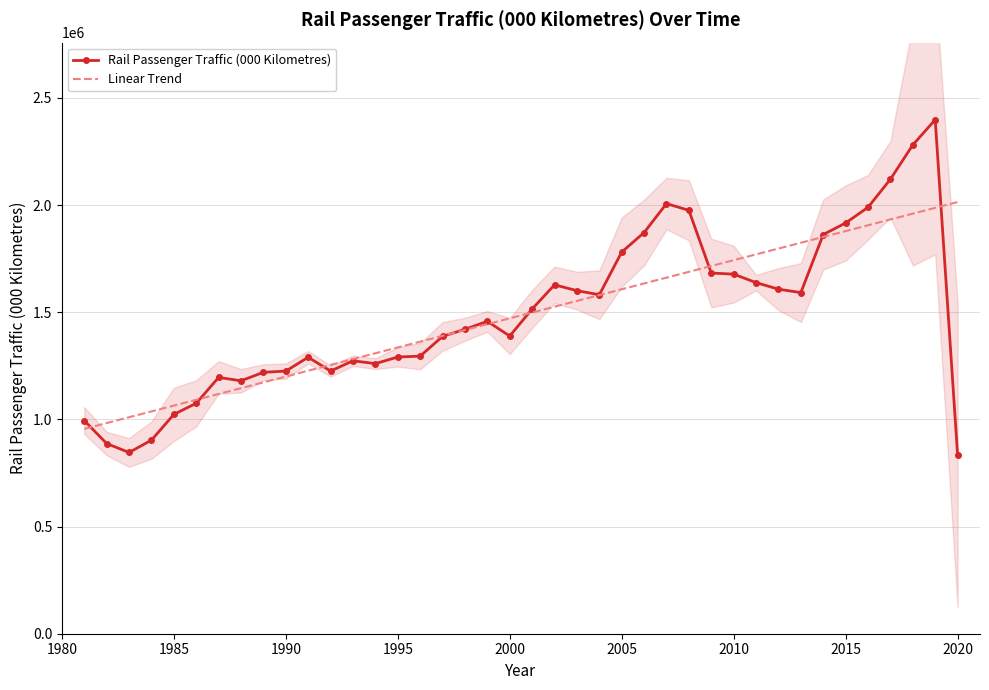

The value of Rail Passenger Traffic (000 Kilometres) at 1990 is 352540.3. True or false?

False